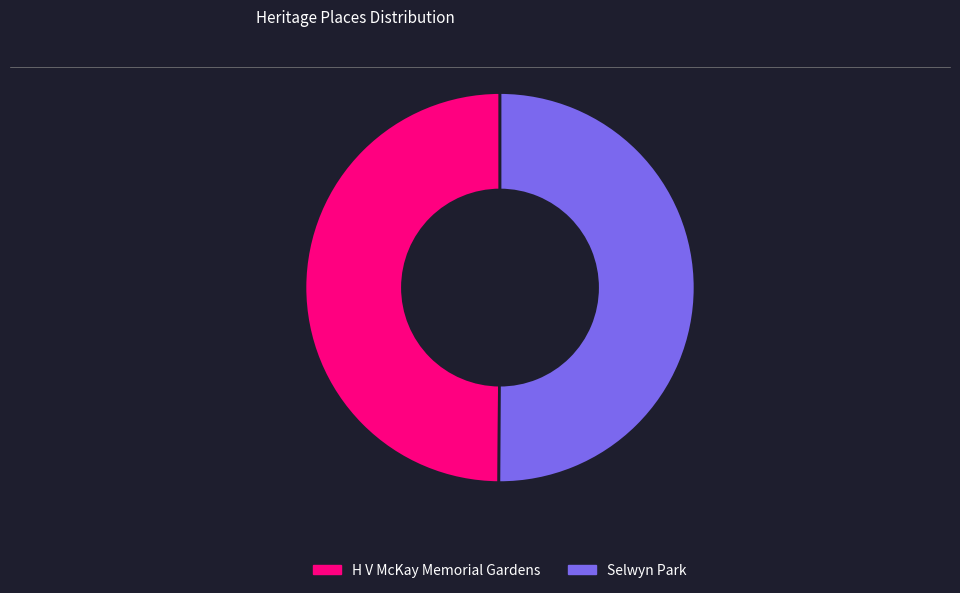

Is it true that Selwyn Park is 41% of the pie?

False